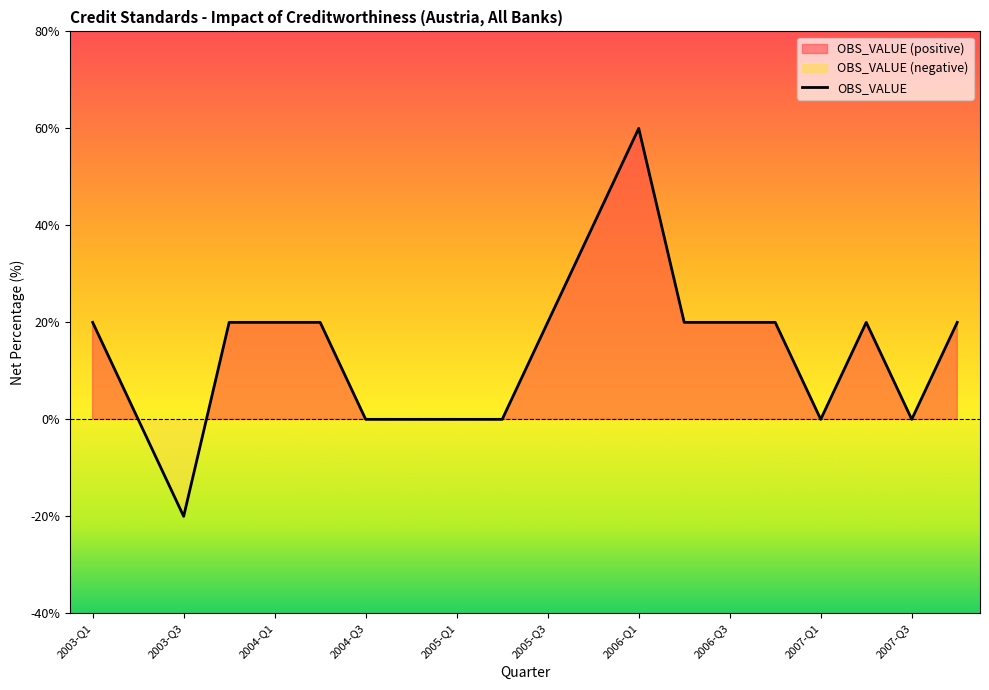

True or false: the data shows 0 at 2007-Q1.

True